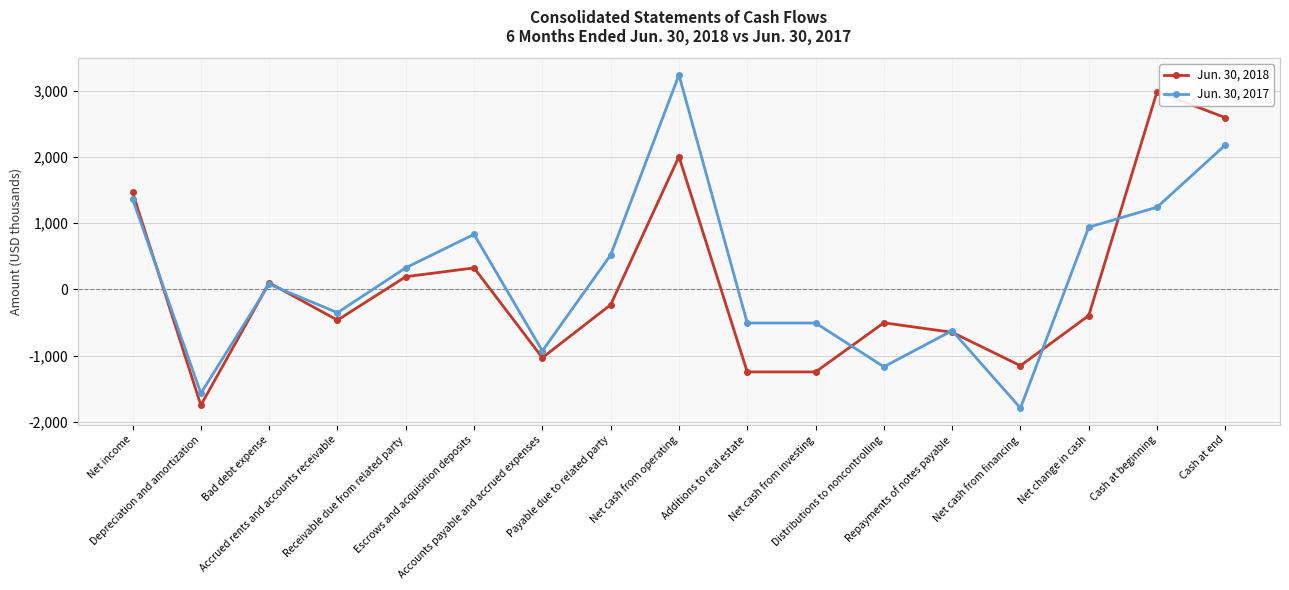

How many categories are shown in the chart?

17